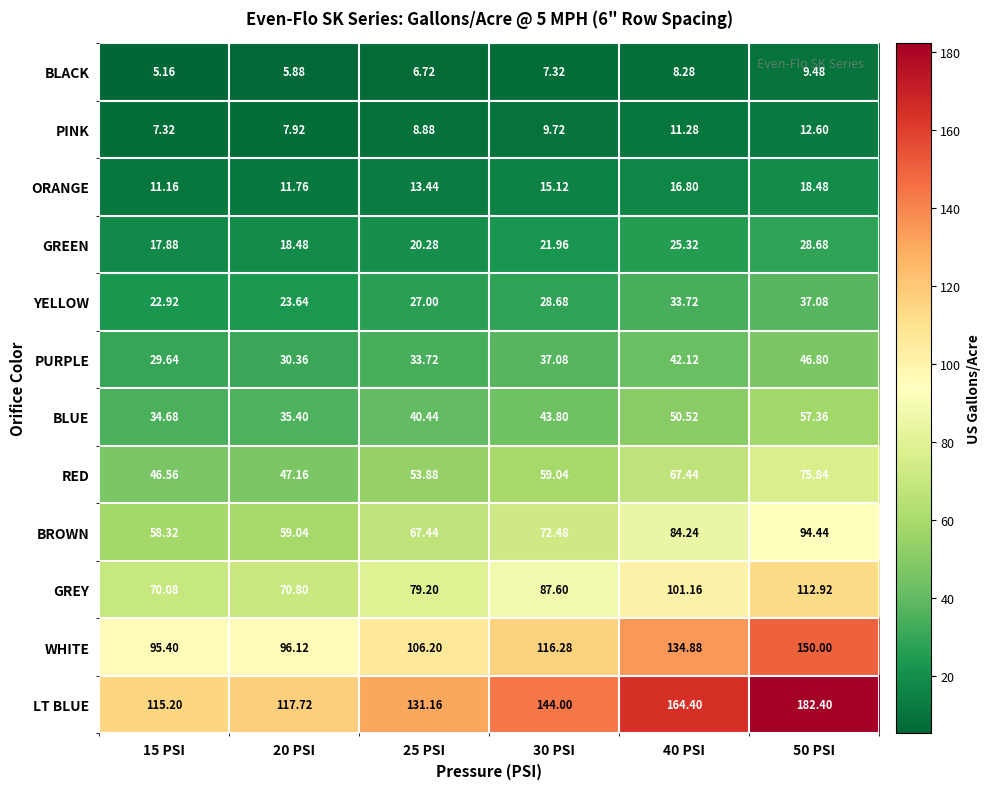

At 30 PSI, list the series in order from largest to smallest.

LT BLUE, WHITE, GREY, BROWN, RED, BLUE, PURPLE, YELLOW, GREEN, ORANGE, PINK, BLACK